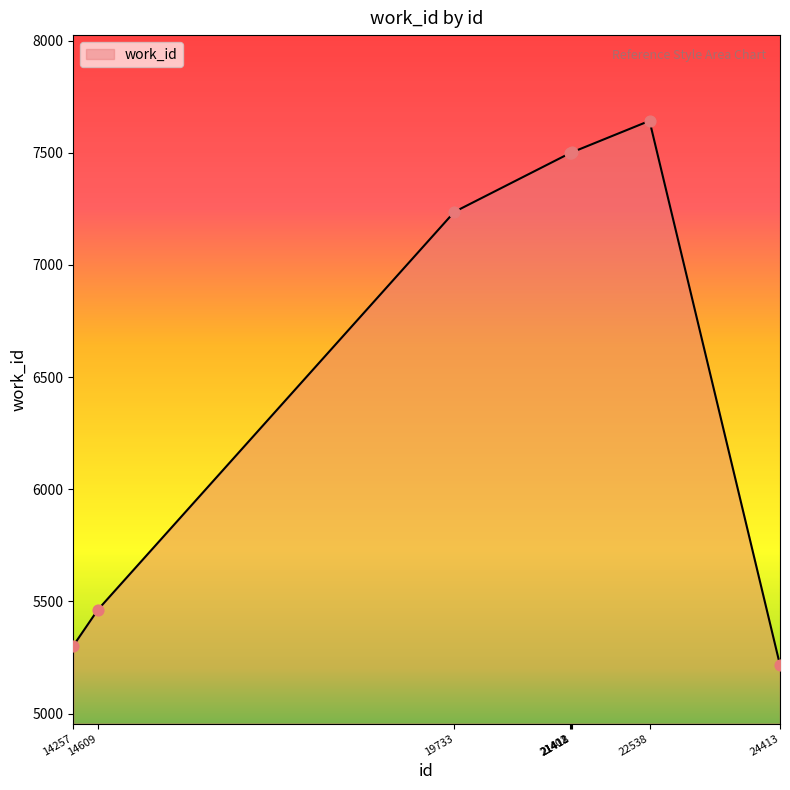

Which has a higher value, 22538 or 14609?

22538